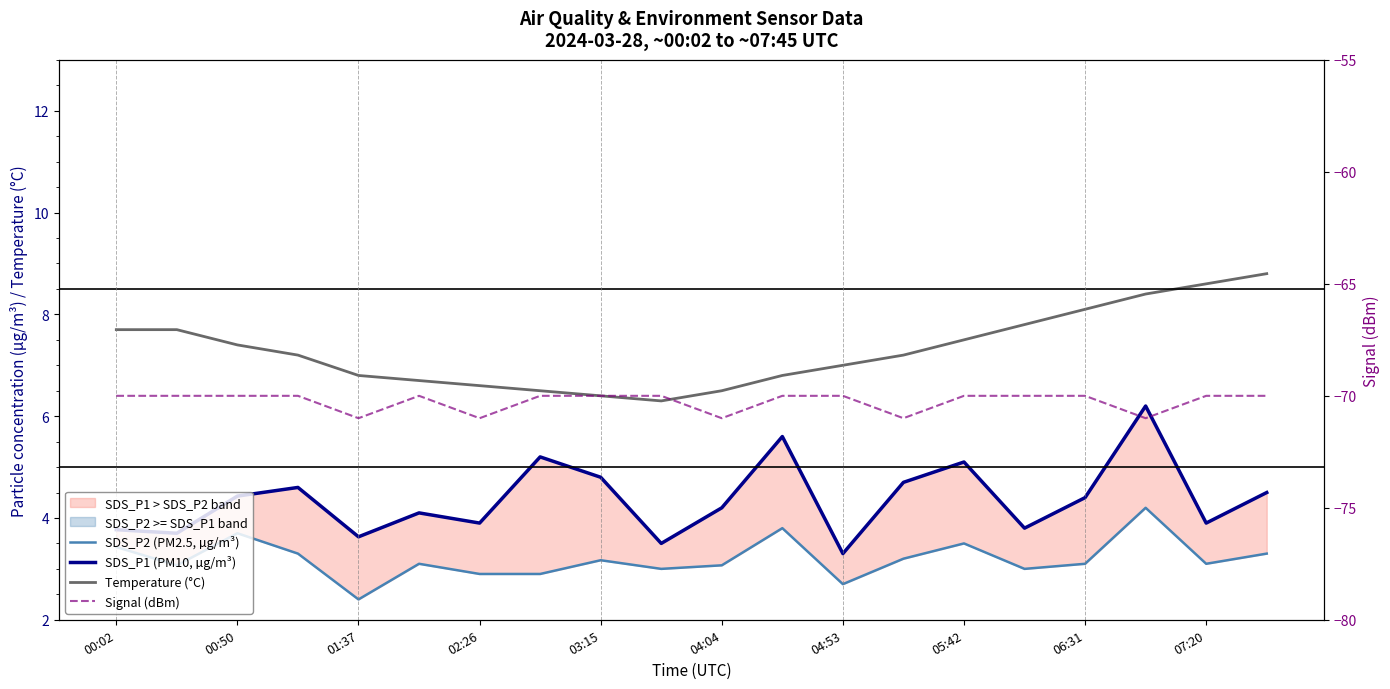

Reading left to right, list all the values displayed in this chart.

SDS_P2 (PM2.5, µg/m³): 3.4	3.1	3.7	3.3	2.4	3.1	2.9	2.9	3.2	3.0	3.1	3.8	2.7	3.2	3.5	3.0	3.1	4.2	3.1	3.3
SDS_P1 (PM10, µg/m³): 3.8	3.7	4.4	4.6	3.6	4.1	3.9	5.2	4.8	3.5	4.2	5.6	3.3	4.7	5.1	3.8	4.4	6.2	3.9	4.5
Temperature (°C): 7.7	7.7	7.4	7.2	6.8	6.7	6.6	6.5	6.4	6.3	6.5	6.8	7.0	7.2	7.5	7.8	8.1	8.4	8.6	8.8
Signal (dBm): -70.0	-70.0	-70.0	-70.0	-71.0	-70.0	-71.0	-70.0	-70.0	-70.0	-71.0	-70.0	-70.0	-71.0	-70.0	-70.0	-70.0	-71.0	-70.0	-70.0